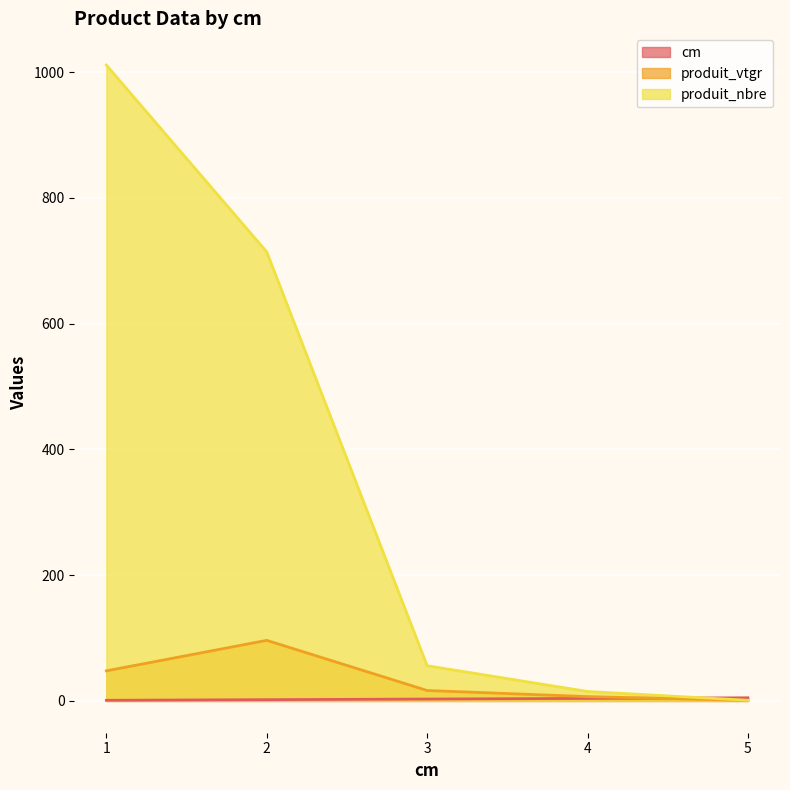

What is the value of the produit_vtgr point at the 2nd from the left?

96.3